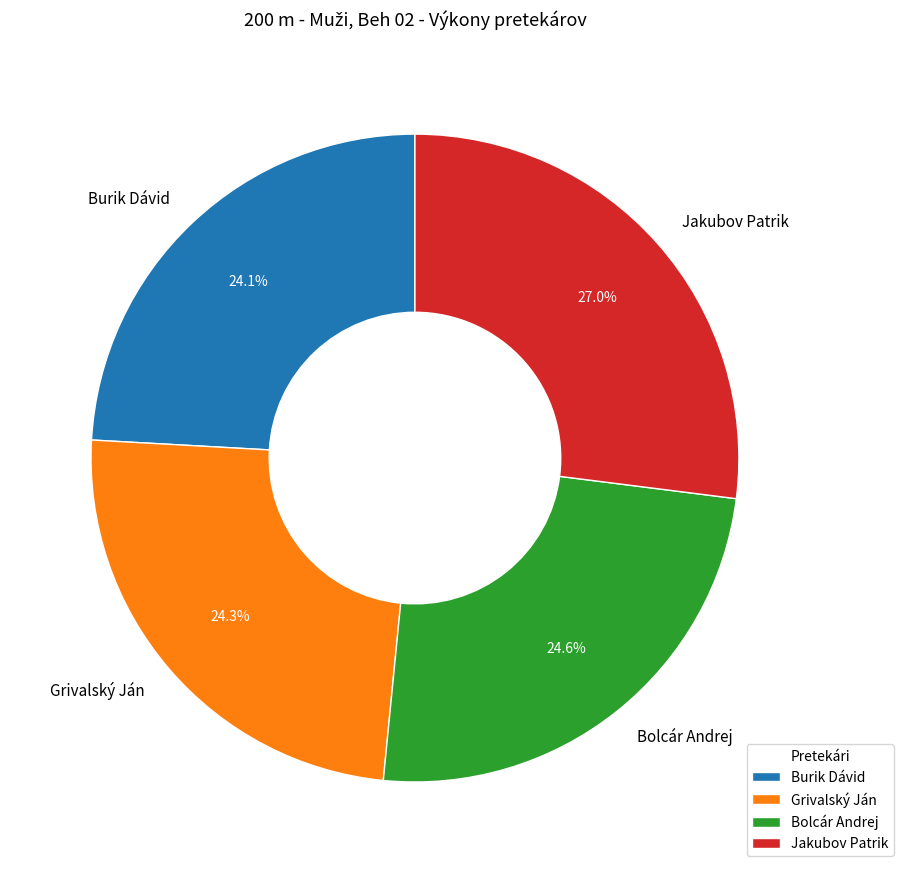

What is the largest slice in the pie chart?

Jakubov Patrik